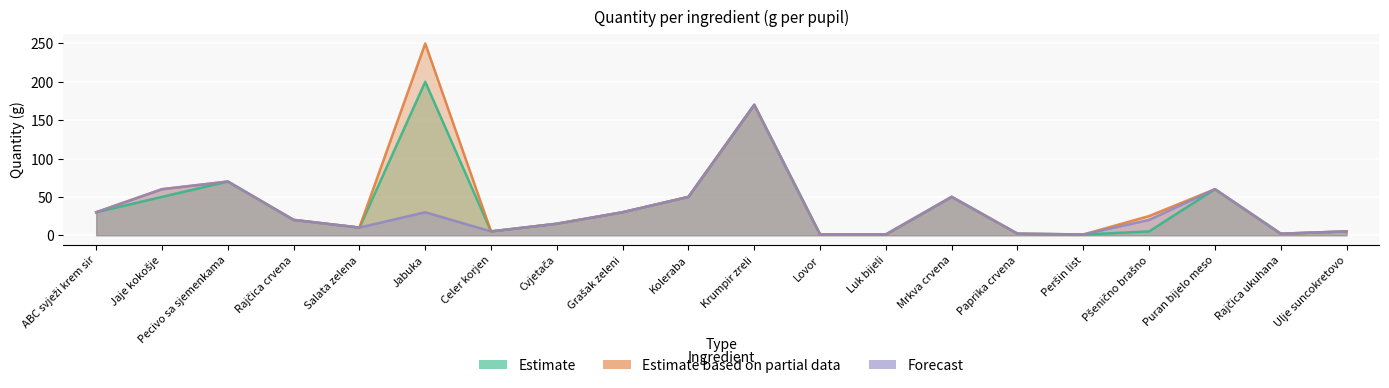

Reading right to left, list all the values displayed in this chart.

Estimate: Ulje suncokretovo=5	Rajčica ukuhana=2	Puran bijelo meso=60	Pšenično brašno=5	Peršin list=1	Paprika crvena=2	Mrkva crvena=50	Luk bijeli=1	Lovor=1	Krumpir zreli=170	Koleraba=50	Grašak zeleni=30	Cvjetača=15	Celer korjen=5	Jabuka=200	Salata zelena=10	Rajčica crvena=20	Pecivo sa sjemenkama=70	Jaje kokošje=50	ABC svježi krem sir=30
Estimate based on partial data: Ulje suncokretovo=5	Rajčica ukuhana=2	Puran bijelo meso=60	Pšenično brašno=25	Peršin list=1	Paprika crvena=2	Mrkva crvena=50	Luk bijeli=1	Lovor=1	Krumpir zreli=170	Koleraba=50	Grašak zeleni=30	Cvjetača=15	Celer korjen=5	Jabuka=250	Salata zelena=10	Rajčica crvena=20	Pecivo sa sjemenkama=70	Jaje kokošje=60	ABC svježi krem sir=30
Forecast: Ulje suncokretovo=5	Rajčica ukuhana=2	Puran bijelo meso=60	Pšenično brašno=20	Peršin list=1	Paprika crvena=2	Mrkva crvena=50	Luk bijeli=1	Lovor=1	Krumpir zreli=170	Koleraba=50	Grašak zeleni=30	Cvjetača=15	Celer korjen=5	Jabuka=30	Salata zelena=10	Rajčica crvena=20	Pecivo sa sjemenkama=70	Jaje kokošje=60	ABC svježi krem sir=30